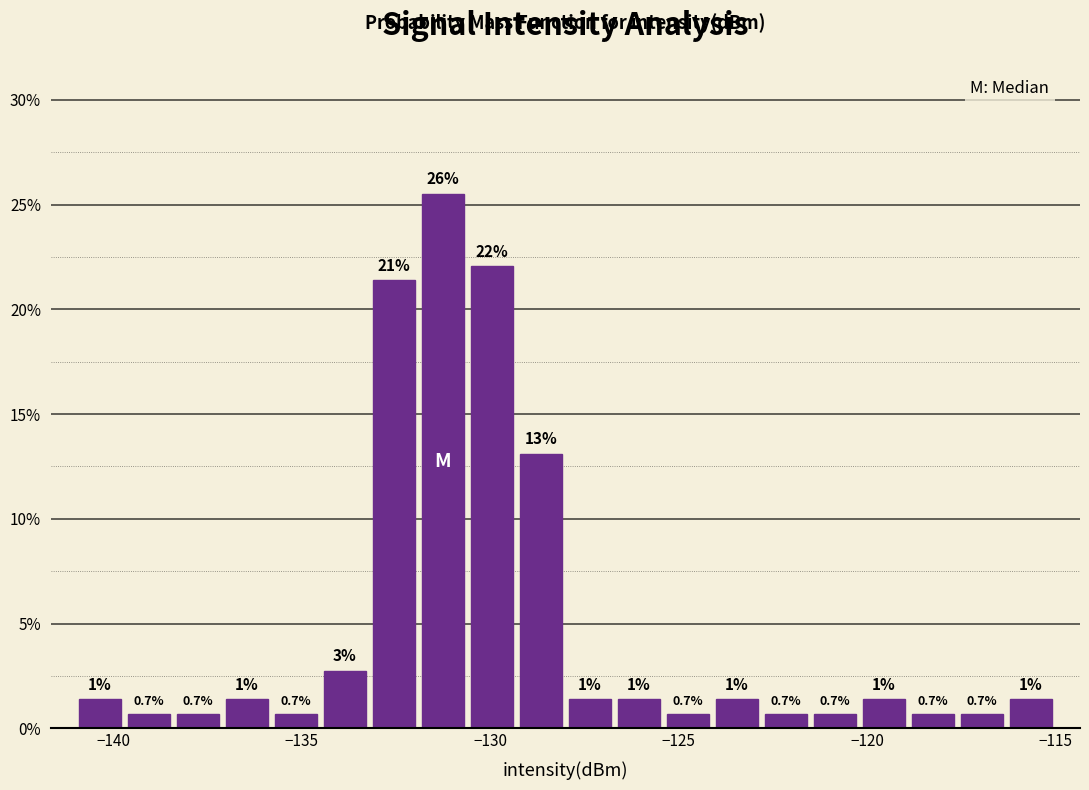

Around what value on the x-axis is the tallest bar? Give the approximate position of its centre, as read against the axis.

-131.0